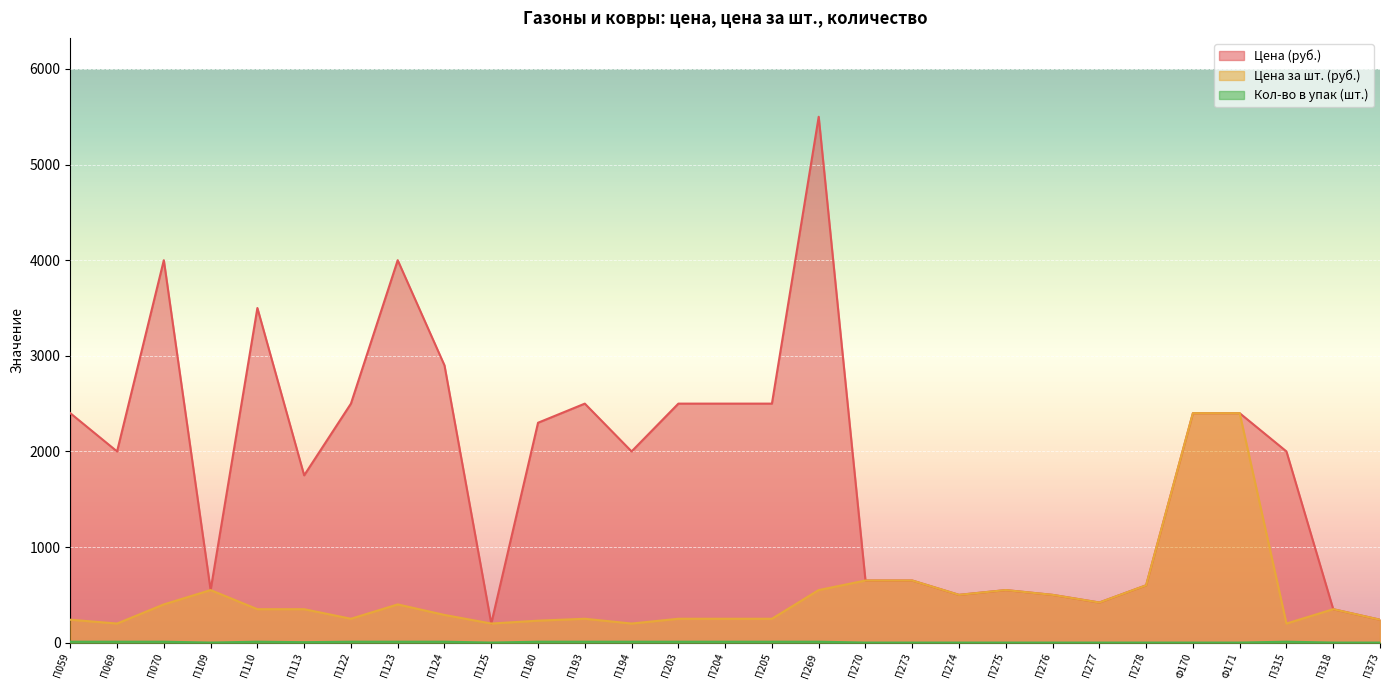

Which category has the highest value across all series?

П269